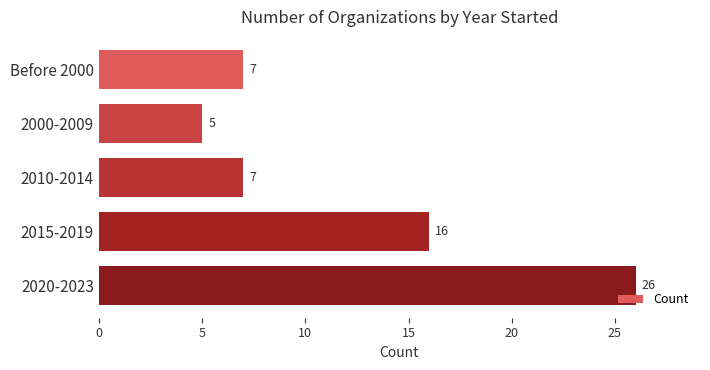

What is the change in value from 2000-2009 to Before 2000?

+2